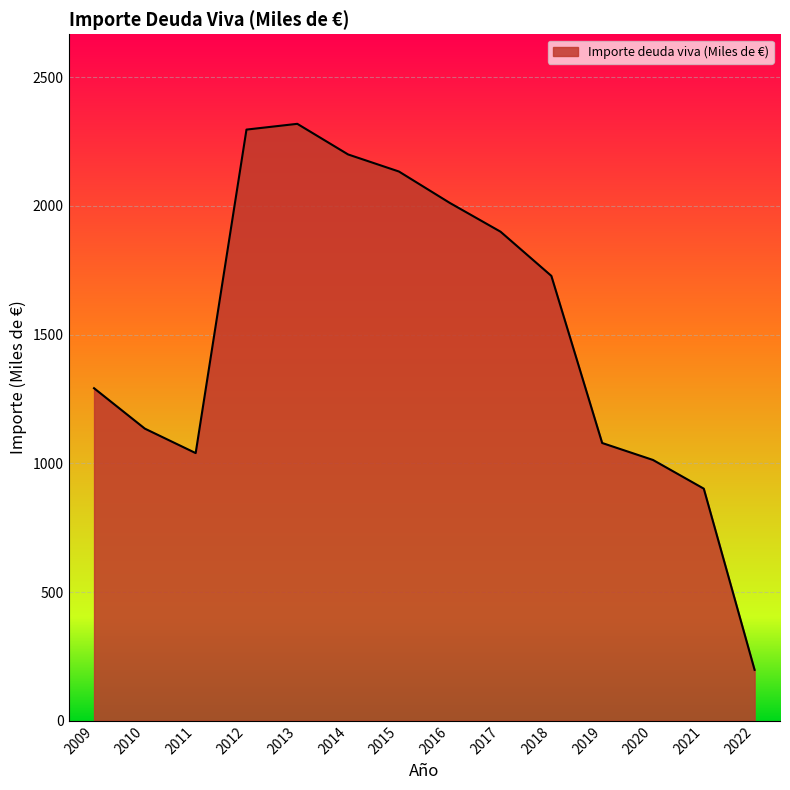

True or false: the data shows 1994.3 at 2010.

False